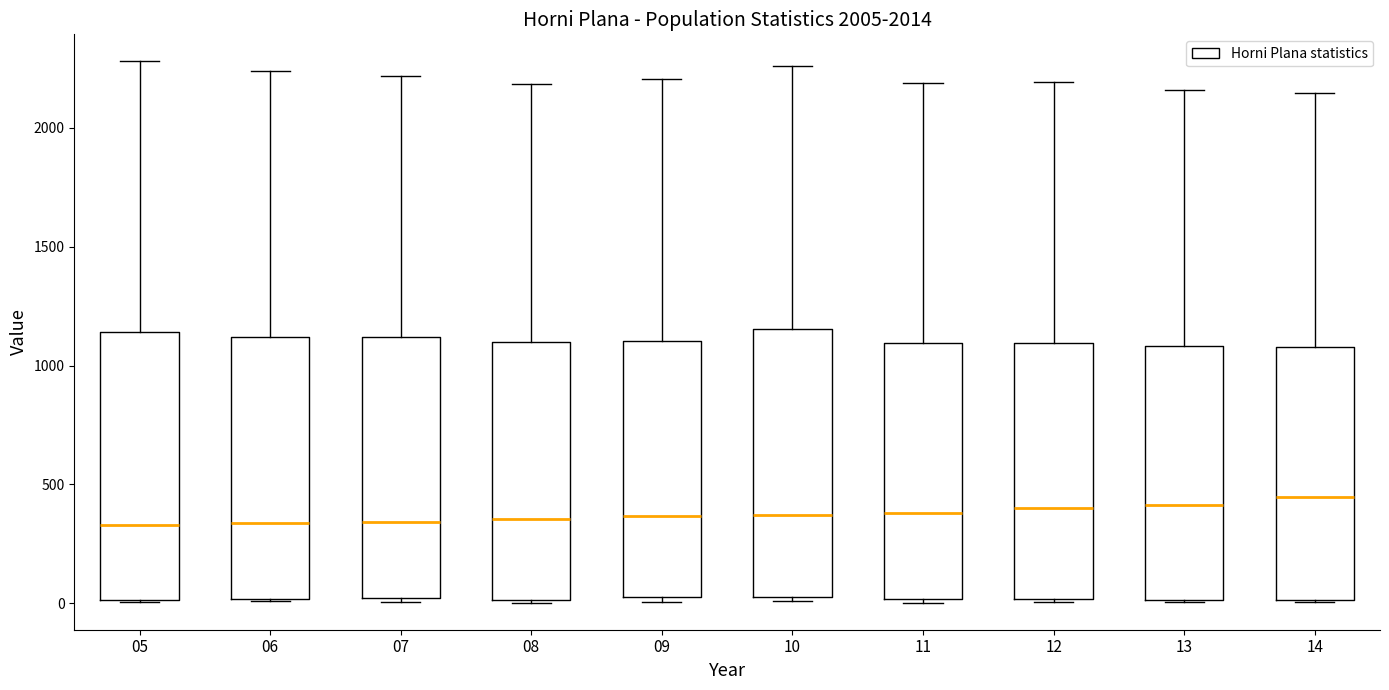

Reading left to right, read every box against the y-axis: the position of its median line, the range the box covers, and the ends of its whiskers. The values are not printed on the chart, so give them approximately, as read against the axis.

05: median 350, box 0 to 1150, whiskers 0 to 2300
06: median 350, box 0 to 1100, whiskers 0 to 2250
07: median 350, box 0 to 1100, whiskers 0 (just below the box's lower edge) to 2200
08: median 350, box 0 to 1100, whiskers 0 to 2200
09: median 350, box 50 to 1100, whiskers 0 to 2200
10: median 350, box 50 to 1150, whiskers 0 to 2250
11: median 400, box 0 to 1100, whiskers 0 (just below the box's lower edge) to 2200
12: median 400, box 0 to 1100, whiskers 0 to 2200
13: median 400, box 0 to 1100, whiskers 0 to 2150
14: median 450, box 0 to 1100, whiskers 0 to 2150